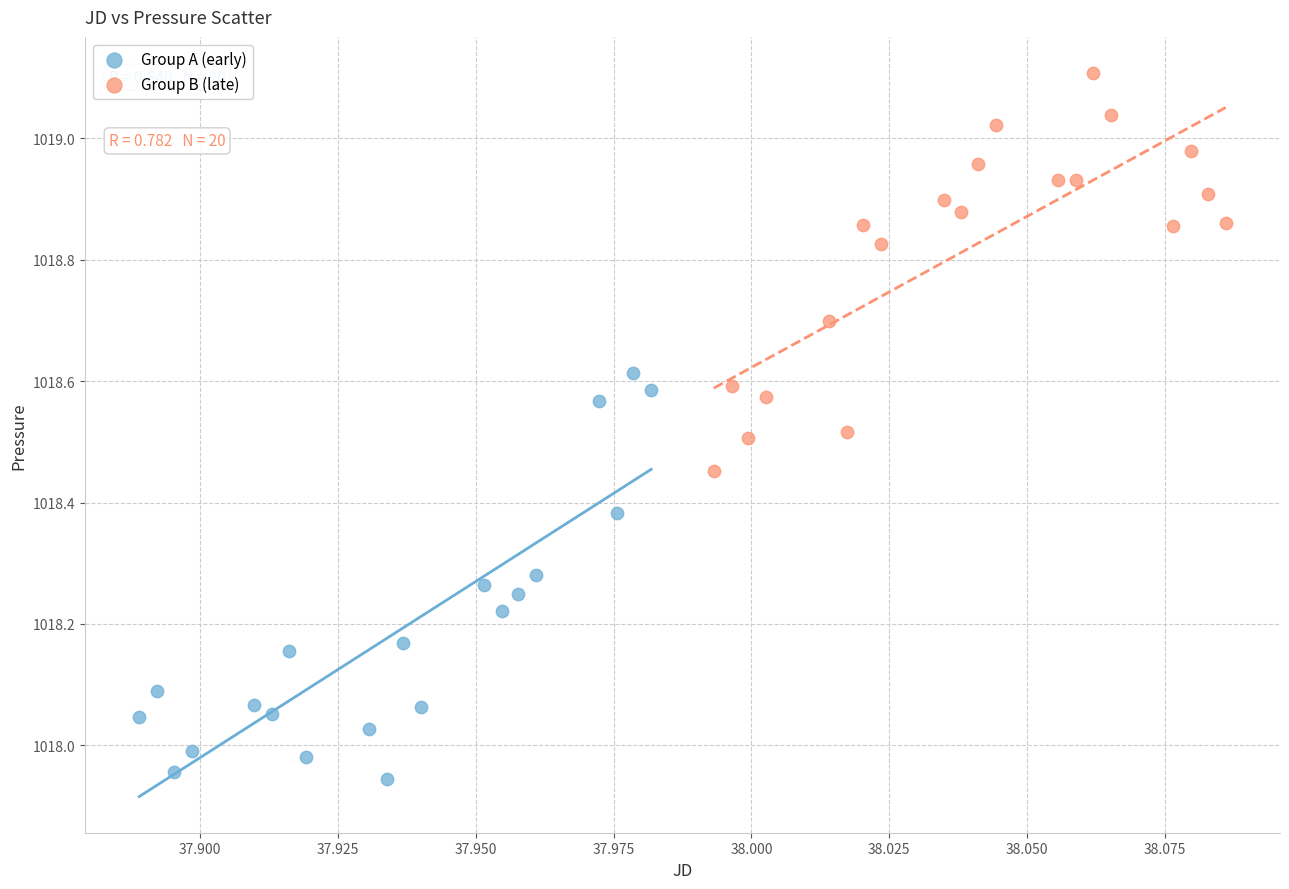

What are all the series names shown in the legend?

Group A (early), Group B (late)